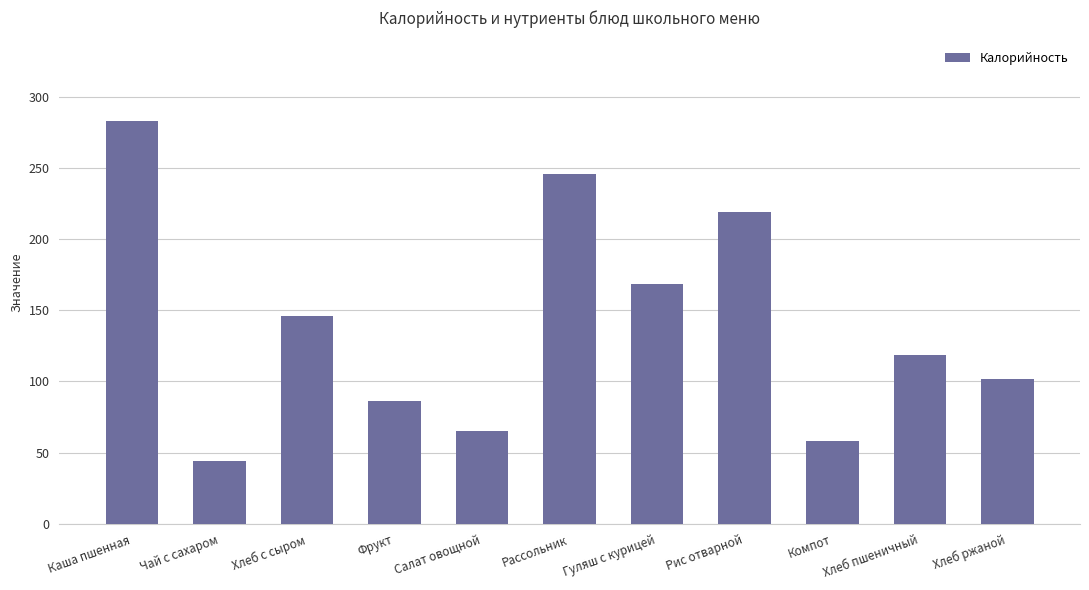

What is the greatest value displayed?

282.9